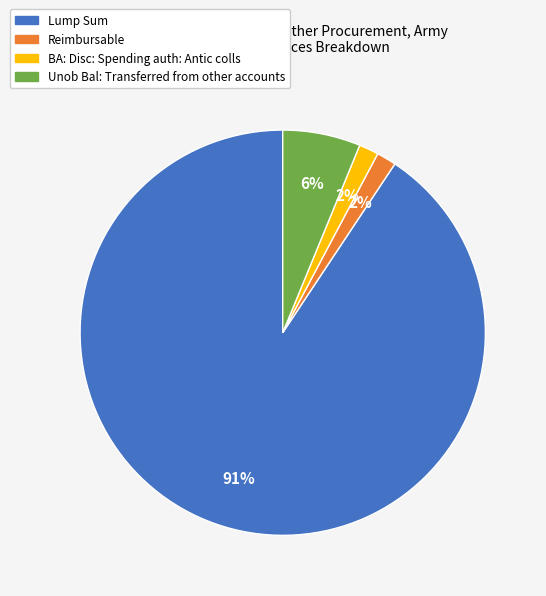

What is the largest slice in the pie chart?

Lump Sum